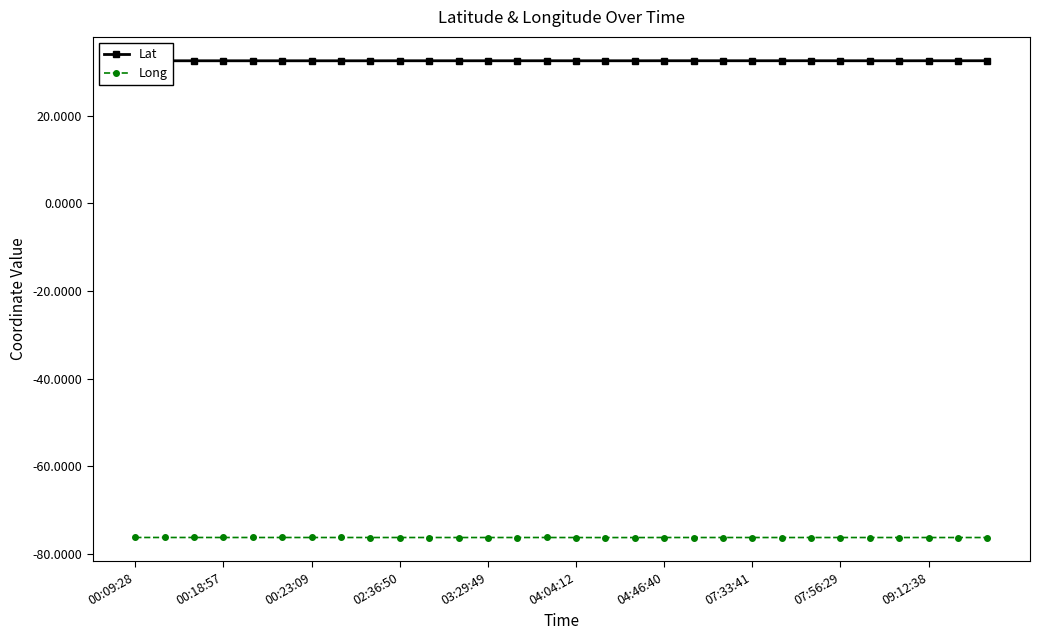

What is the smallest value displayed?

-76.2